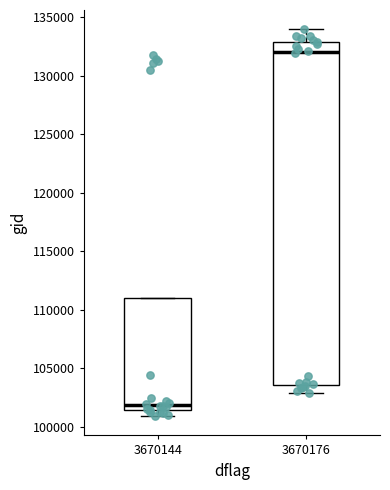

Where is the lower edge of the box at x = 3670144 on the y-axis? The values are not printed on the chart, so give them approximately, as read against the axis.

101500